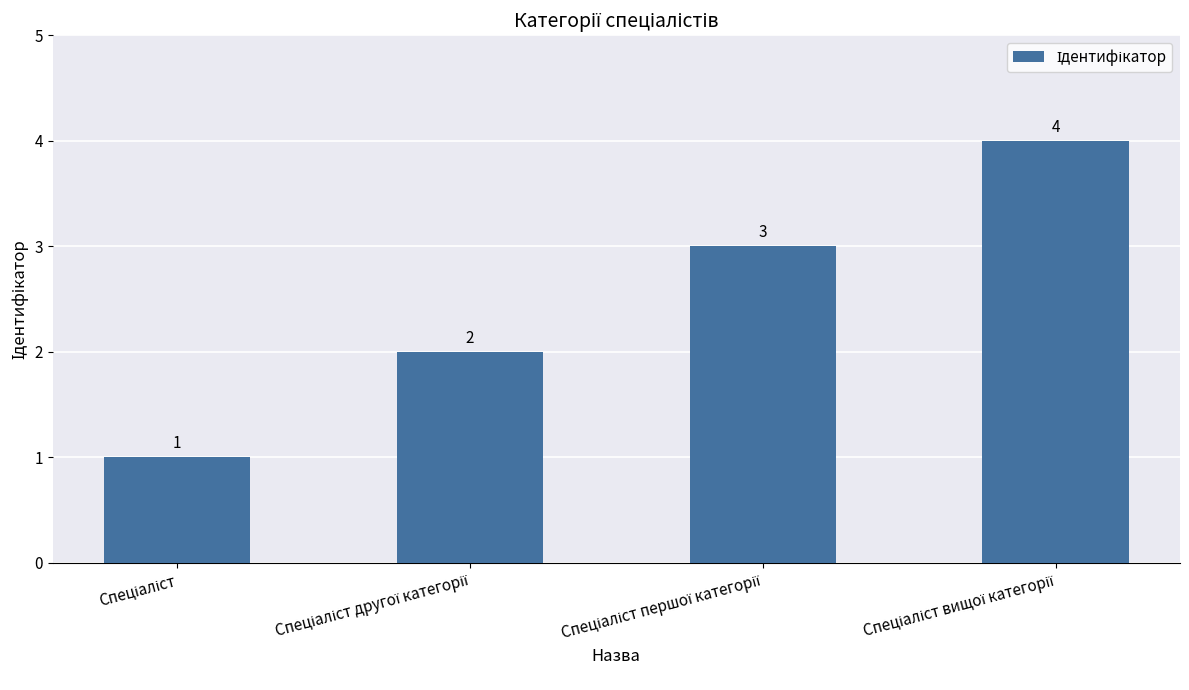

How many values are between 2 and 4?

3